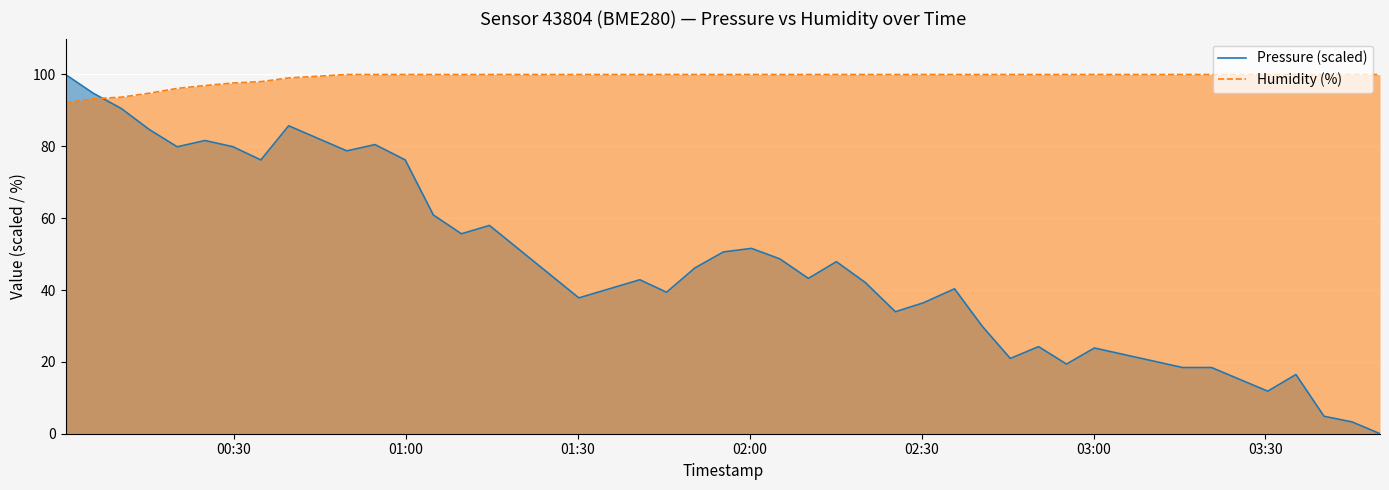

After their last crossing, which series has the higher values: Humidity (%) or Pressure (scaled)?

Humidity (%)